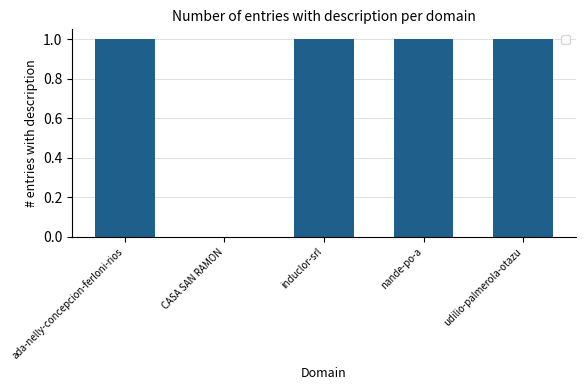

The value at nande-po-a is 0. True or false?

False